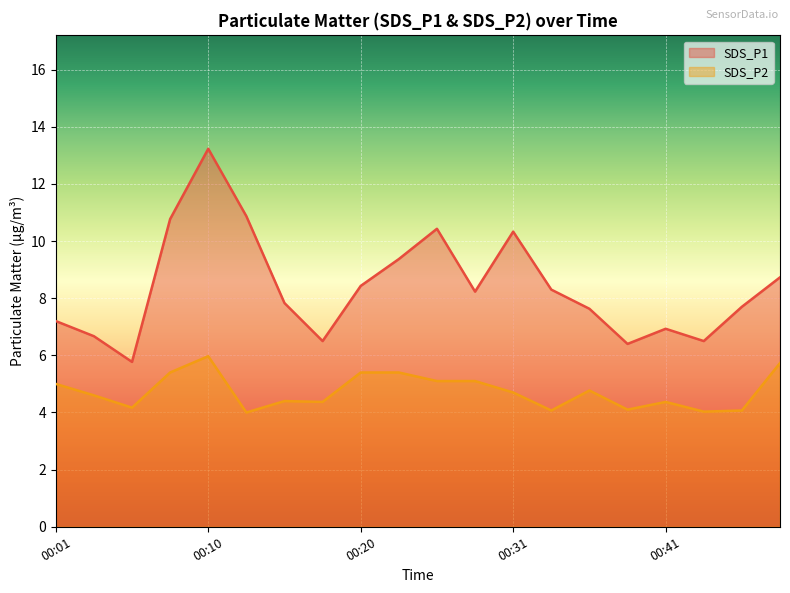

List the series in order of their peak value, highest first.

SDS_P1, SDS_P2